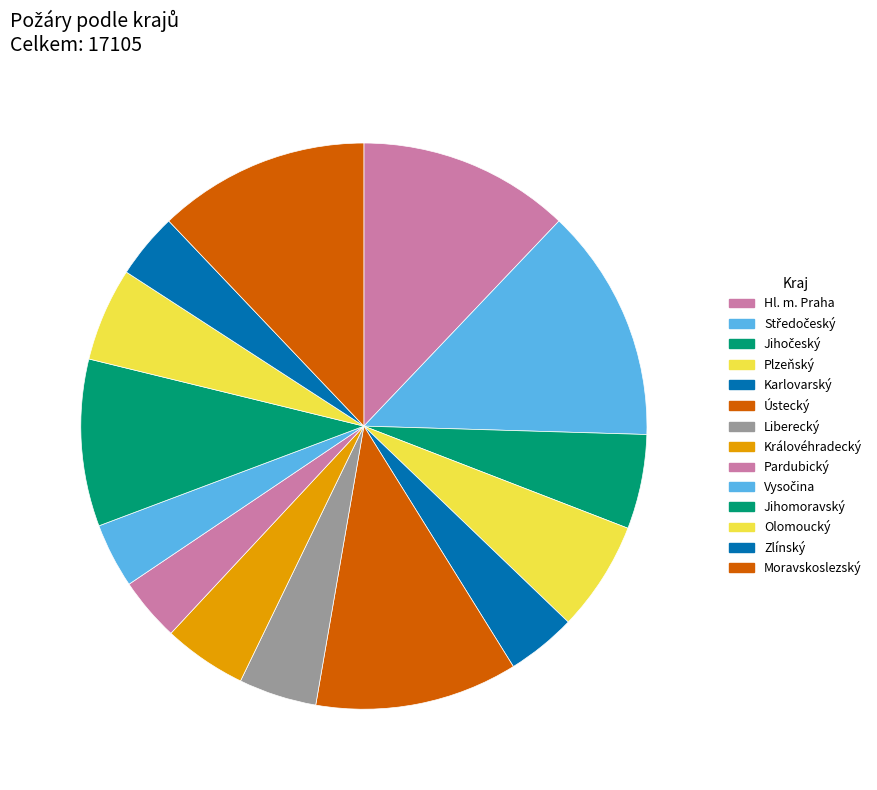

Does Plzeňský account for over 50% of the chart?

No